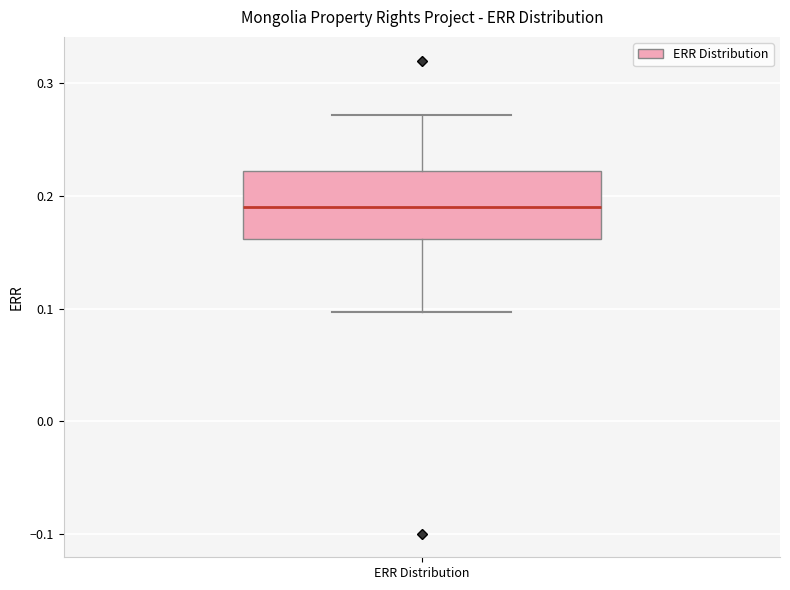

Transcribe this box plot: give where the median line is, the range the box spans, and where the two whiskers end, as read against the y-axis. The values are not printed on the chart, so give them approximately, as read against the axis.

median 0.19, box 0.16 to 0.22, whiskers 0.10 to 0.27